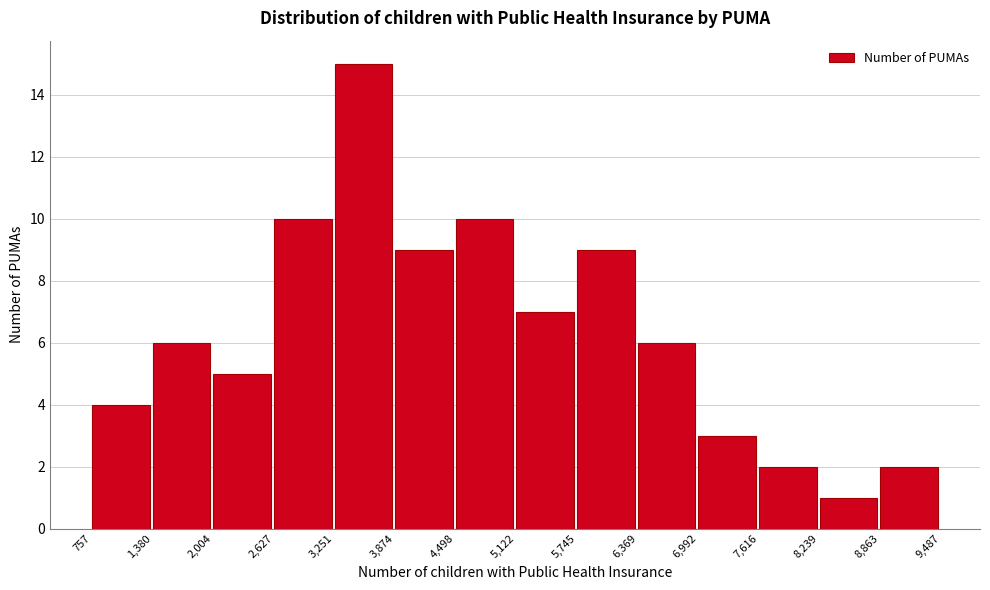

What is the height of the bar covering 3,874 to 4,498 on the x-axis? The values are not printed on the chart, so give them approximately, as read against the axis.

9